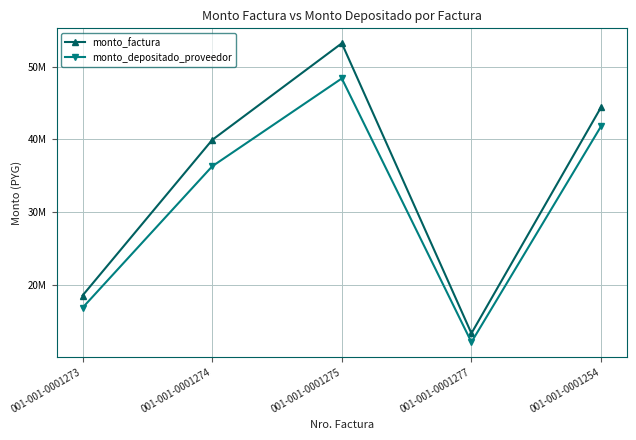

True or false: monto_depositado_proveedor and monto_factura cross at least once.

False